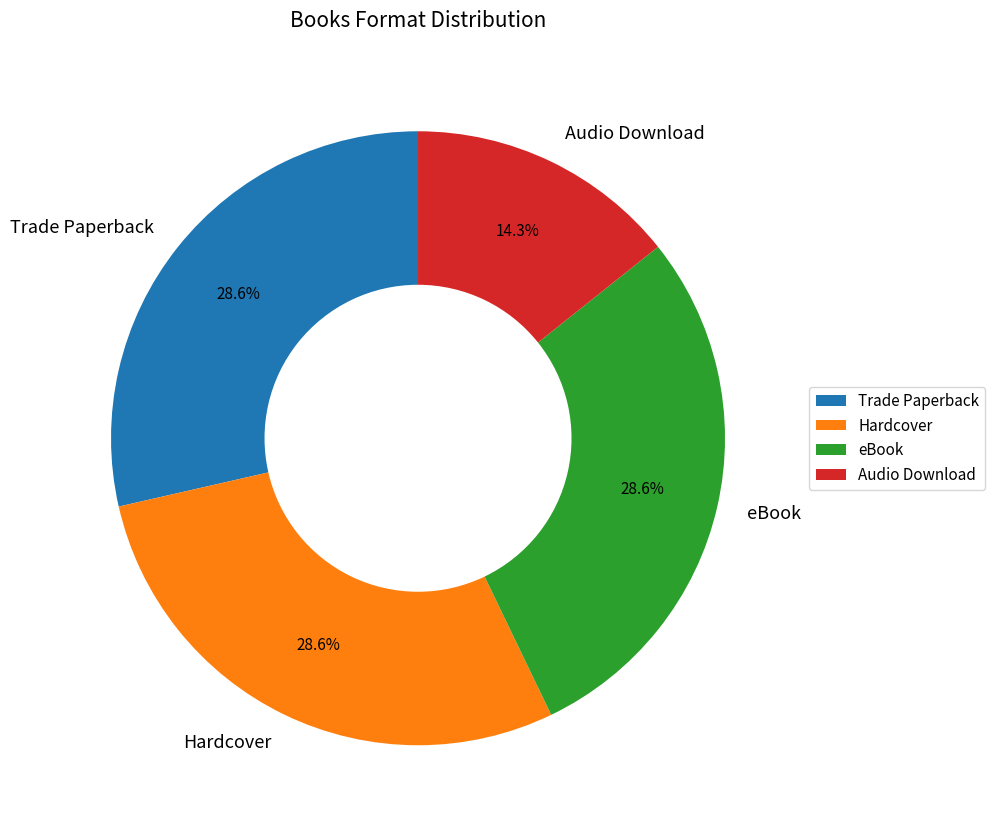

Which slice is the smallest?

Audio Download